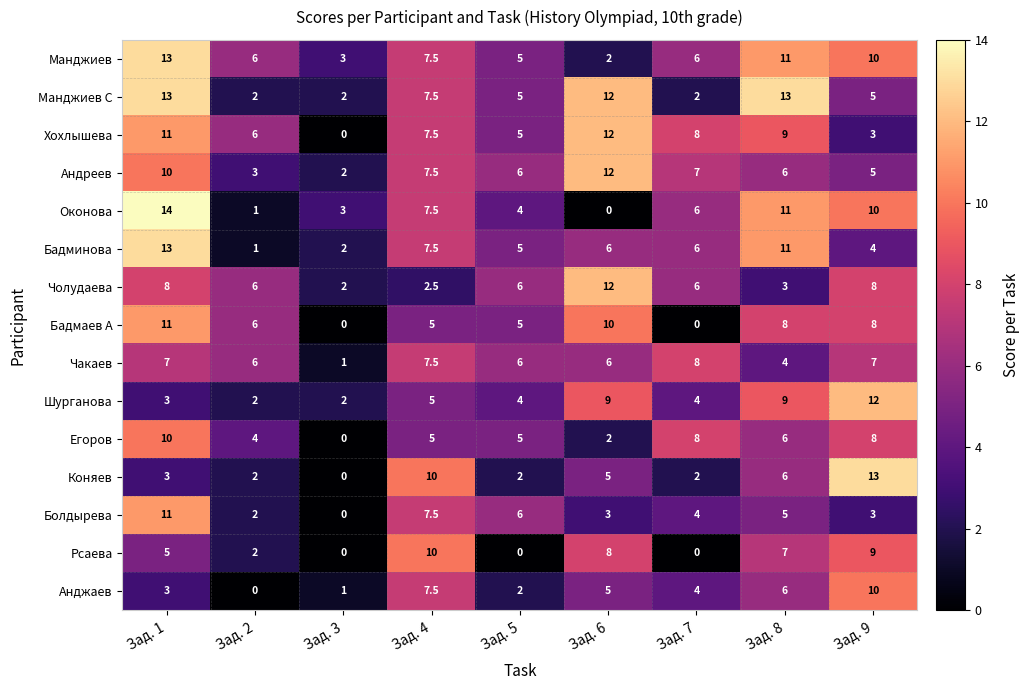

How many values in the Бадмаев А series are below 6?

4